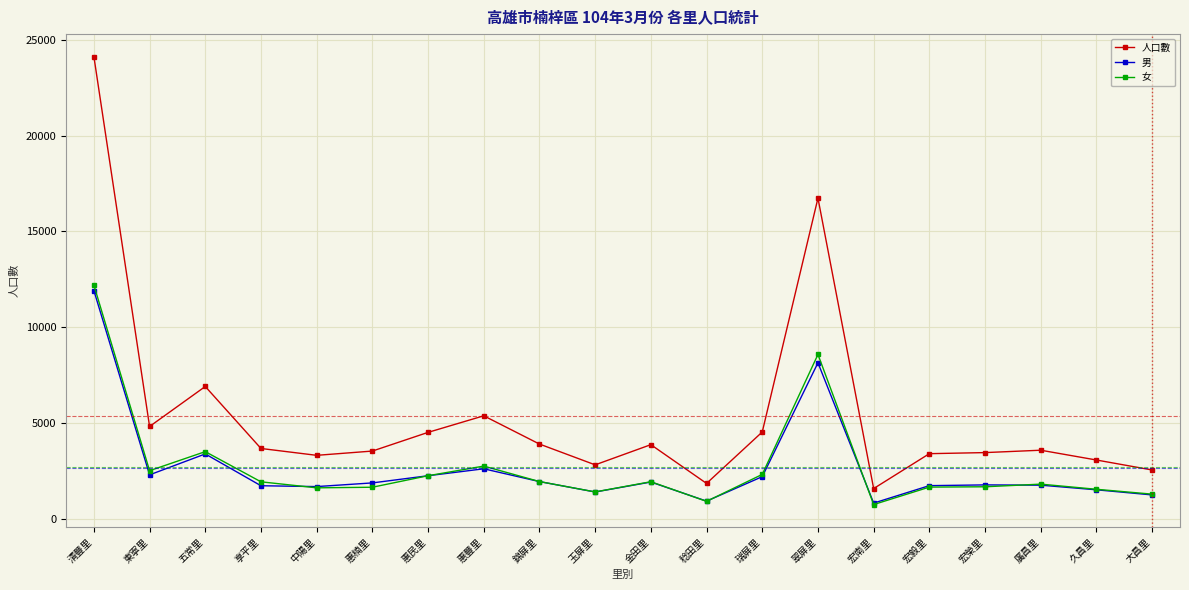

What is the sum of the 人口數 values at 稔田里 and 清豐里?

25987